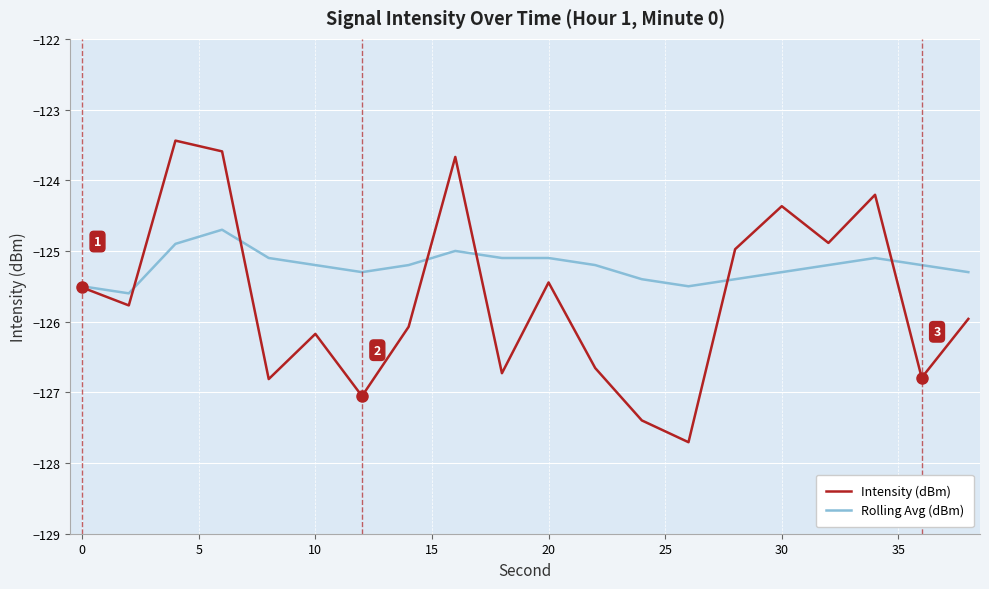

Rank the series by their average value, from lowest to highest.

Intensity (dBm), Rolling Avg (dBm)